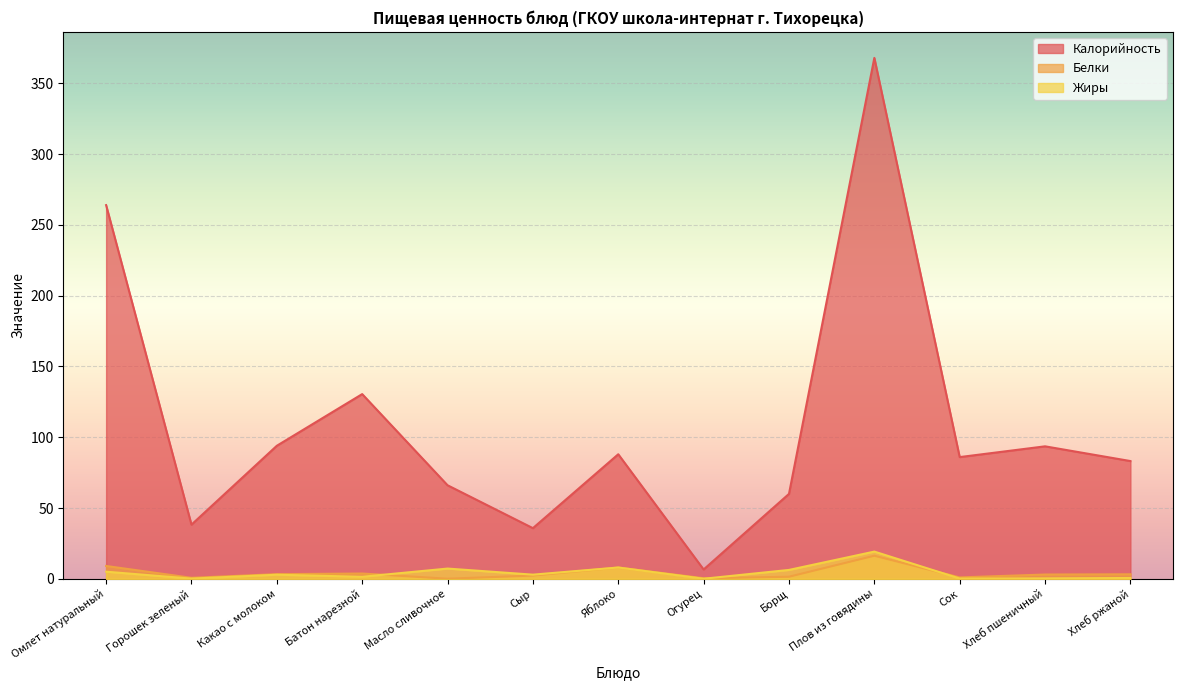

Which series changed the most between Какао с молоком and Батон нарезной?

Калорийность